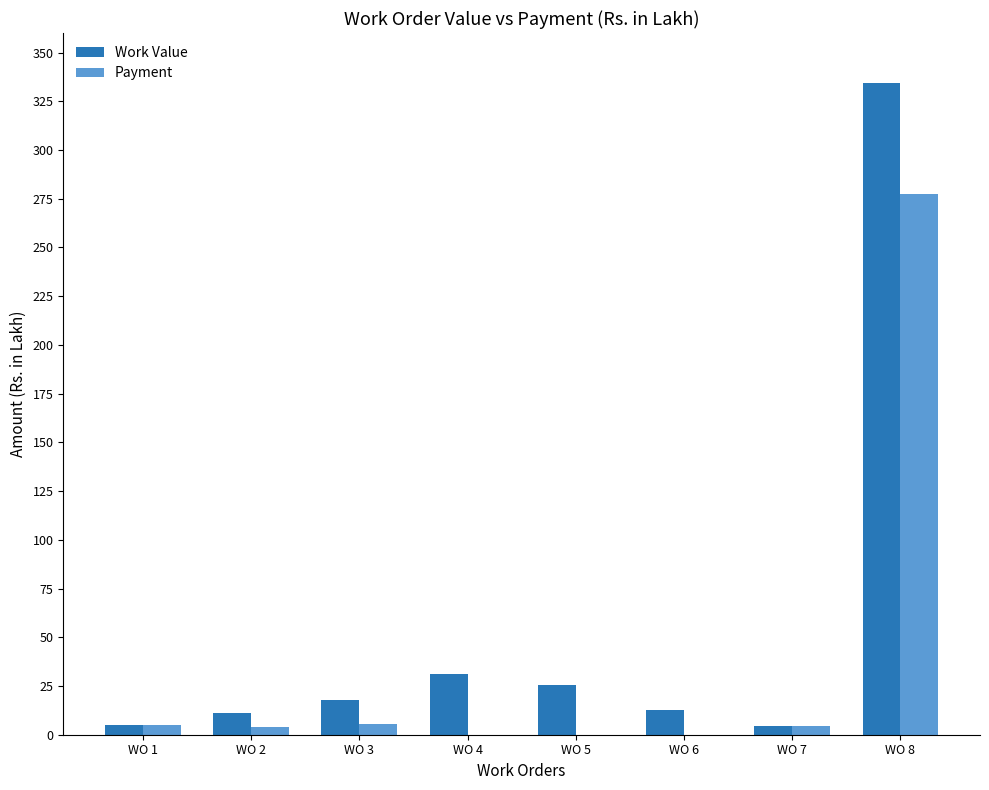

At which category is the sum across all series the highest?

WO 8